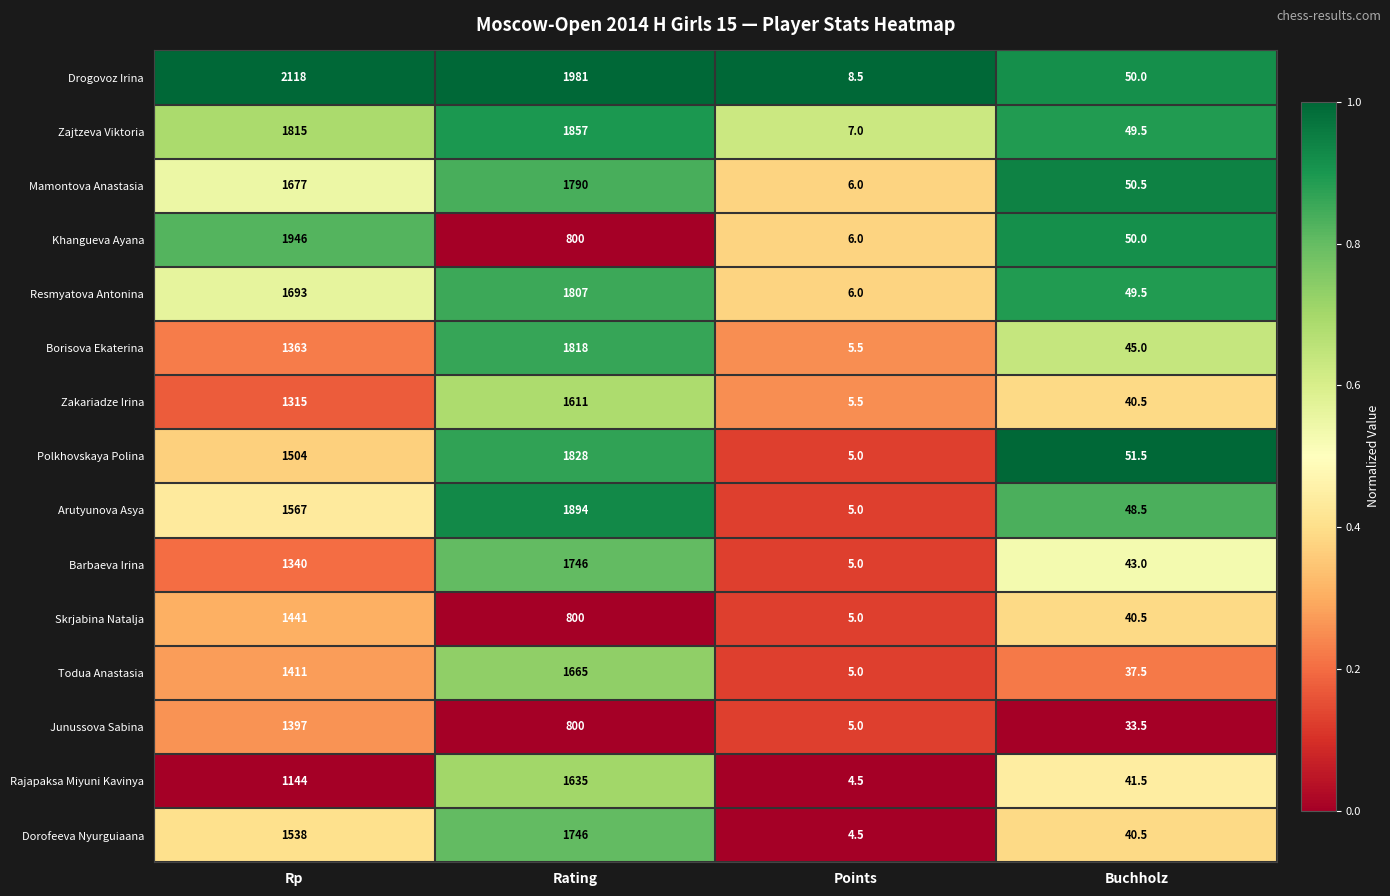

Where is Dorofeeva Nyurguiaana nearest to the value 875?

Rp